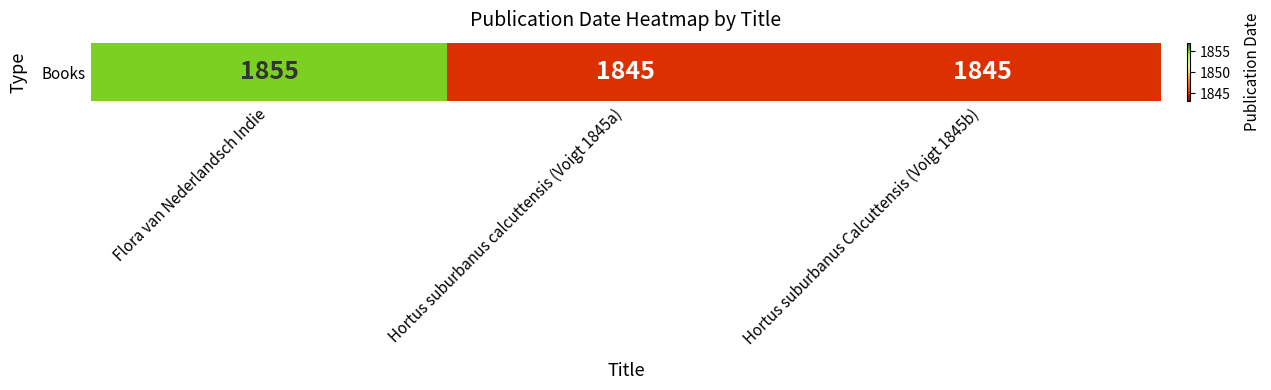

What is the maximum value shown in the chart?

1855